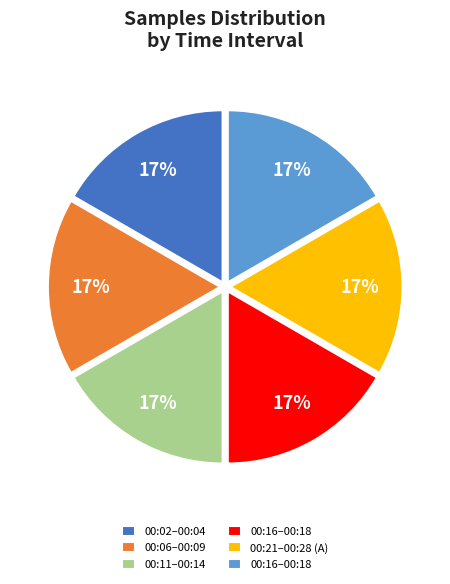

Does any single category account for the majority?

No